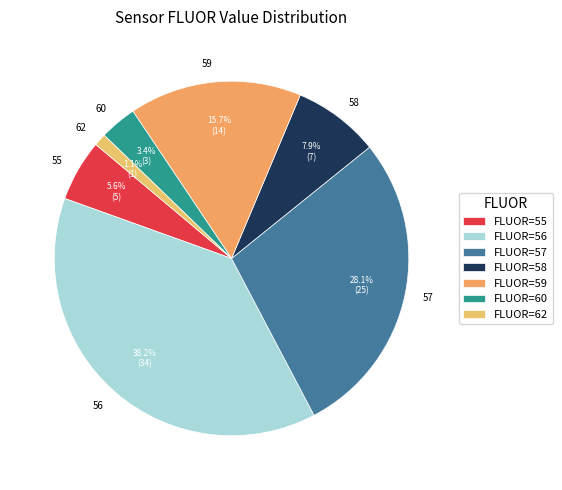

True or false: 59 accounts for 16% of the total.

True